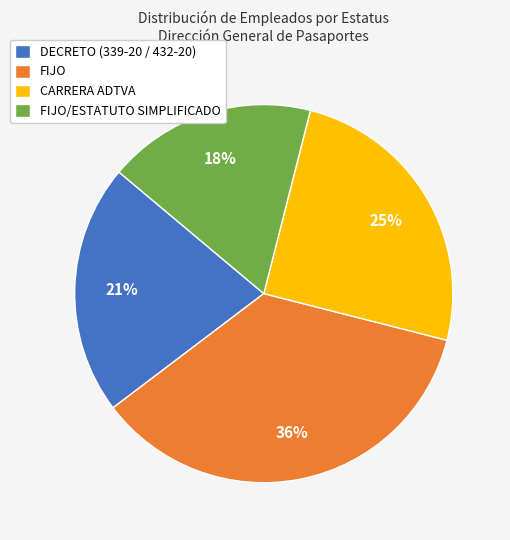

Which slice is the largest?

FIJO